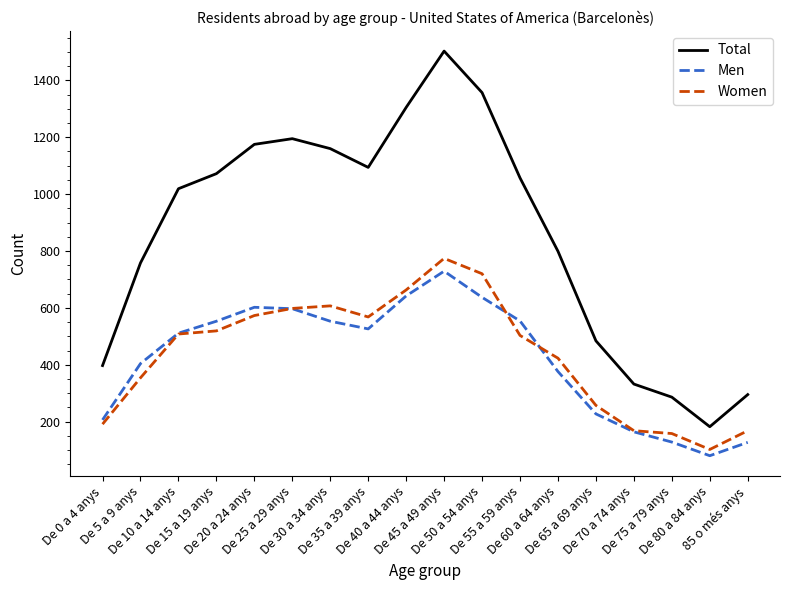

True or false: Total and Women cross at least once.

False